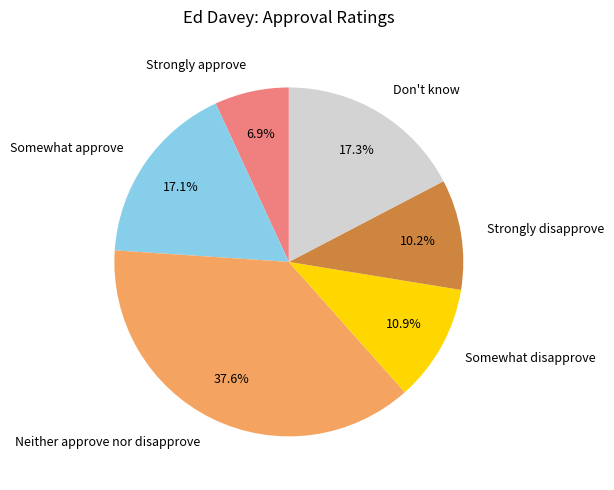

How many segments does this pie chart have?

6